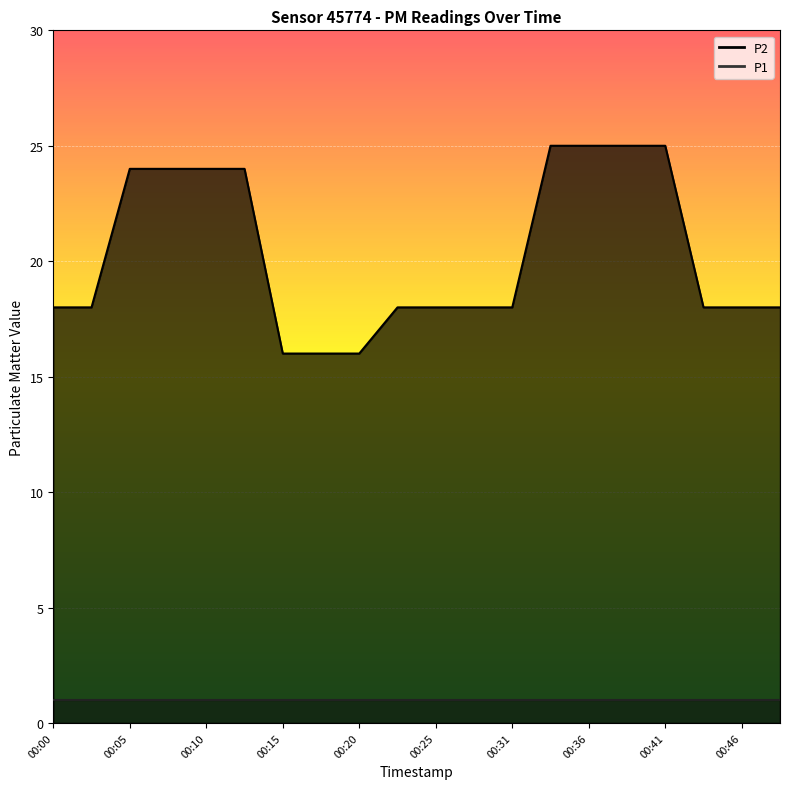

Reading left to right, transcribe all the data shown in this chart.

00:00=18	00:02=18	00:05=24	00:07=24	00:10=24	00:13=24	00:15=16	00:18=16	00:20=16	00:23=18	00:25=18	00:28=18	00:31=18	00:33=25	00:36=25	00:38=25	00:41=25	00:44=18	00:46=18	00:49=18